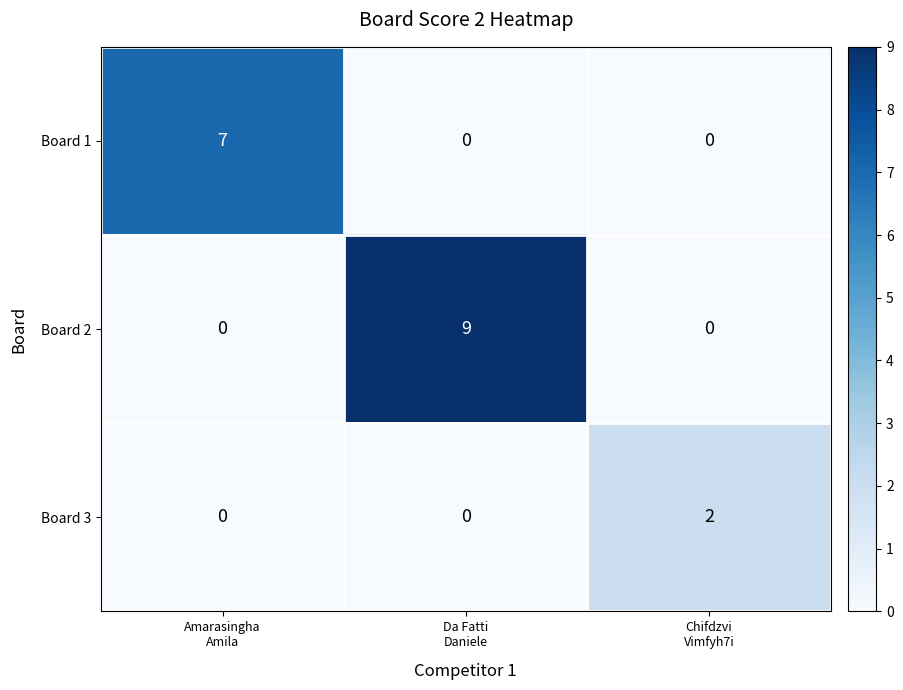

What is the difference between the highest and lowest values at Da Fatti
Daniele?

9